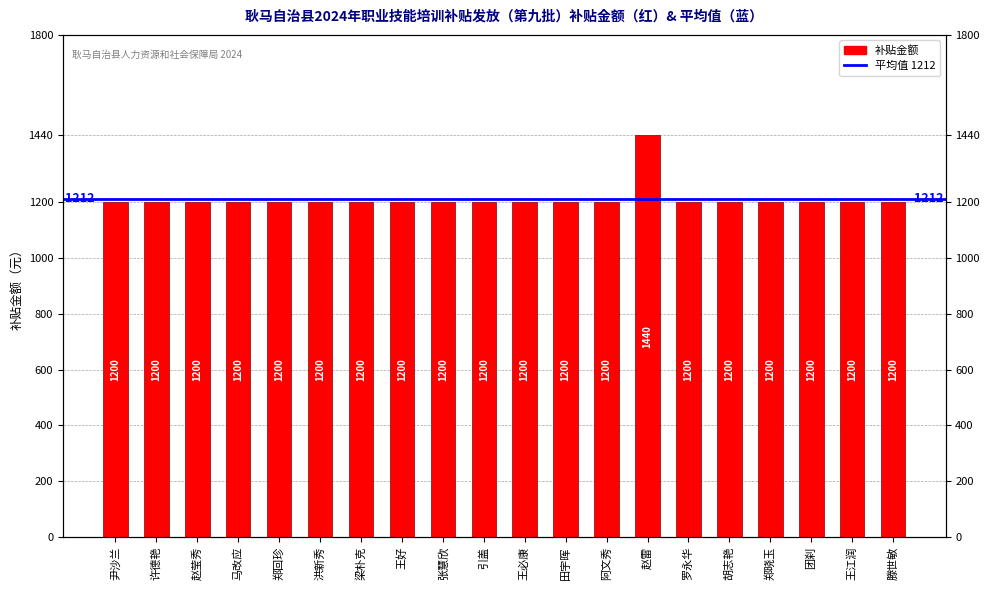

At which label is the value closest to 1320?

尹沙兰